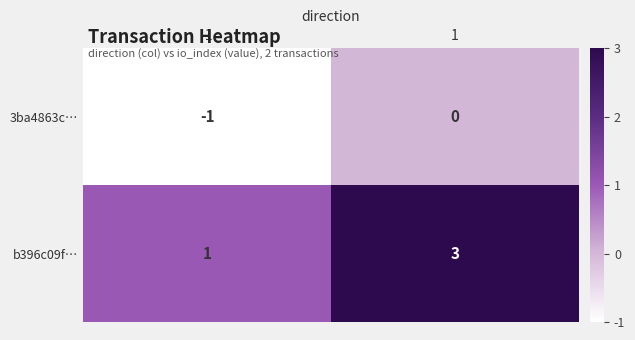

What is the sum of all b396c09f… values?

4